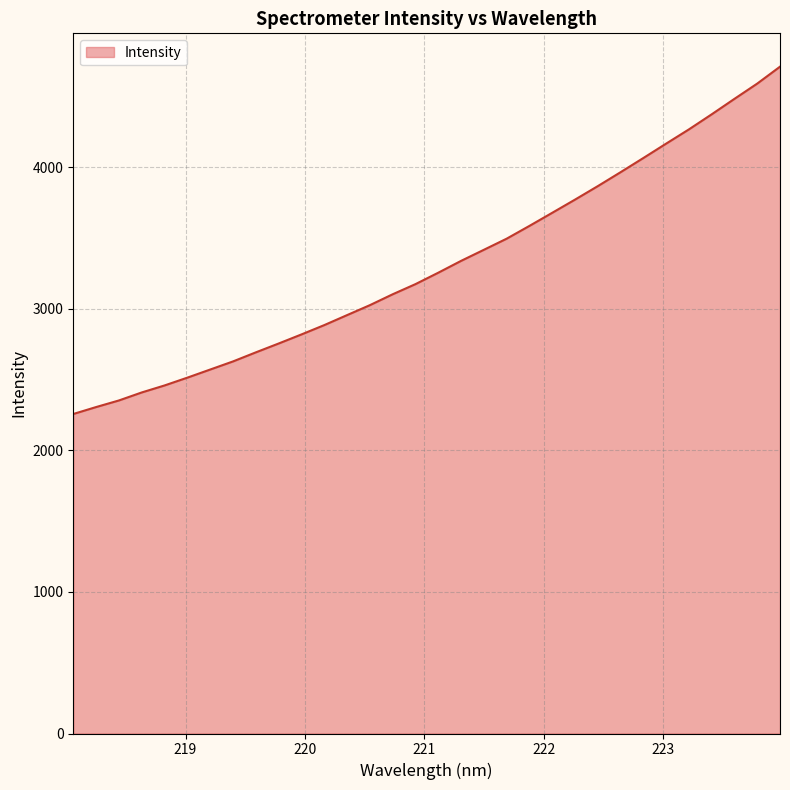

What is the maximum value shown in the chart?

4708.7